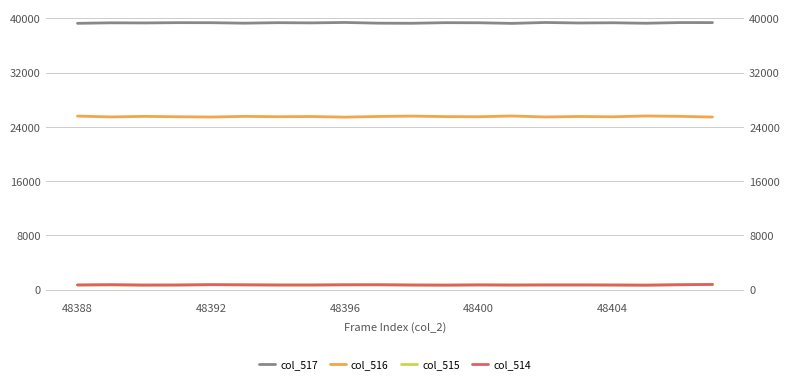

How many data points does each series have?

20